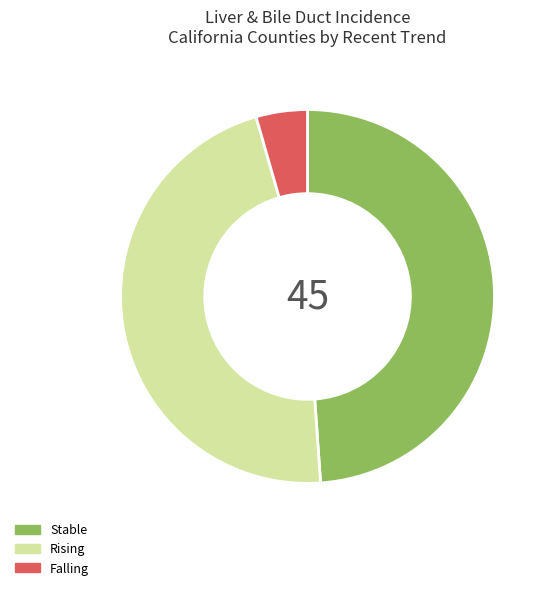

How many segments does this pie chart have?

3